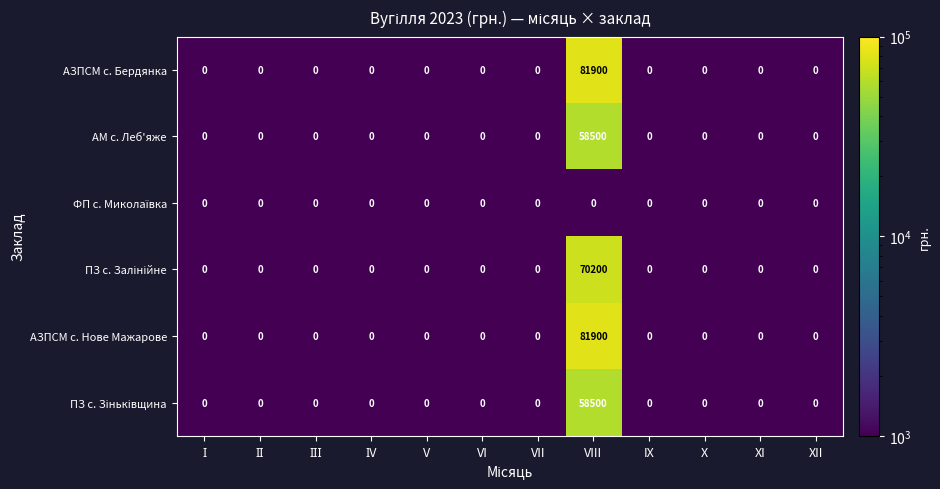

At which category is the sum across all series the highest?

VIII